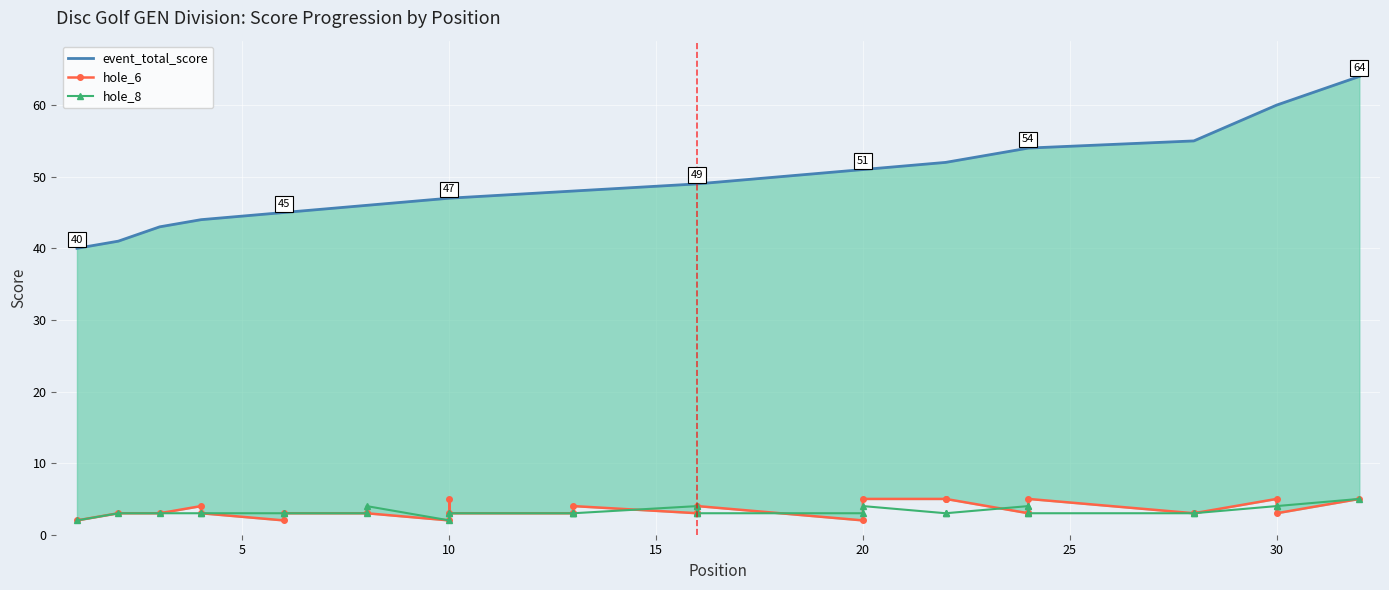

Is the value of hole_8 at 30 greater than the value of event_total_score at 17?

No